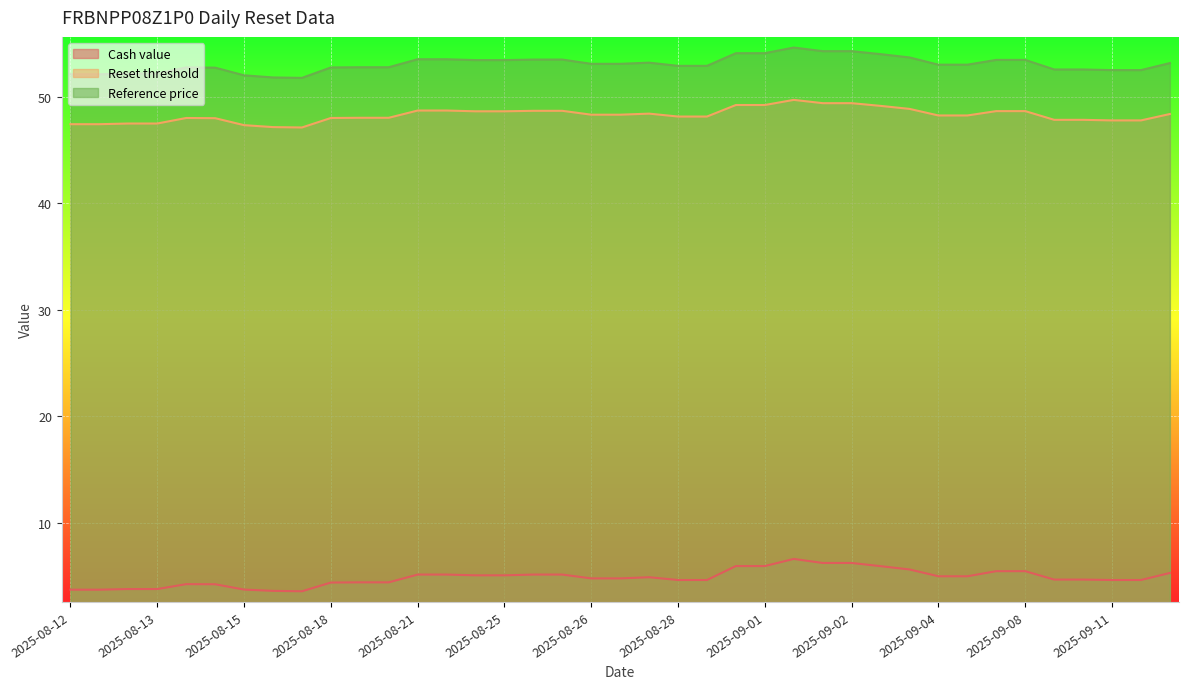

True or false: Cash value and Reference price intersect in this chart.

False